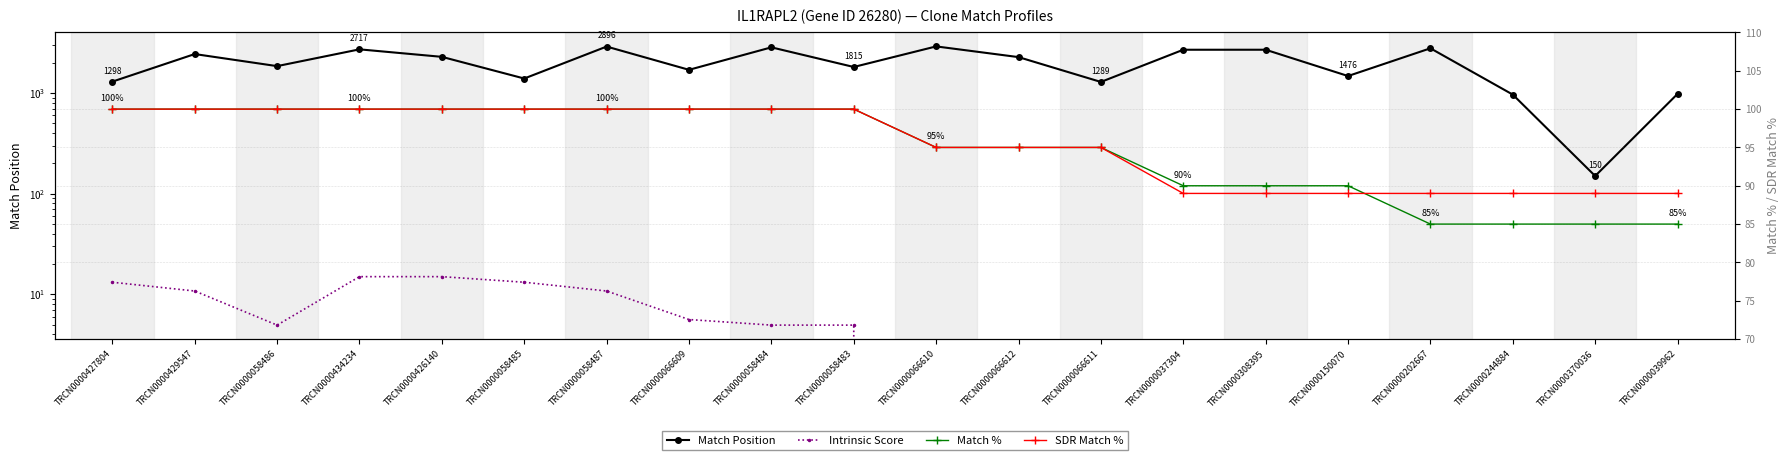

What is the label of the 10th point from the left?

TRCN0000058483